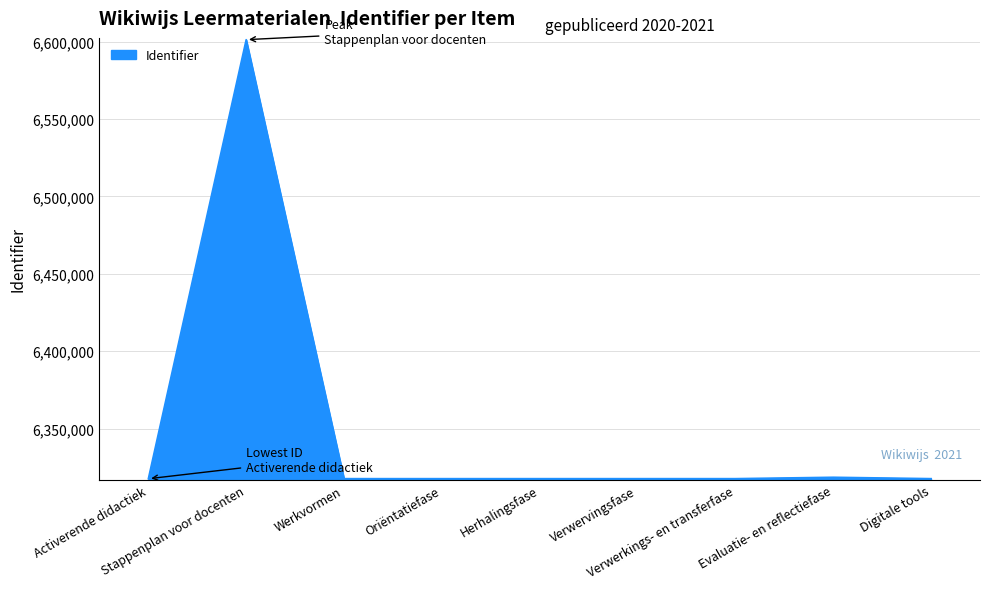

What is the smallest value displayed?

6317580